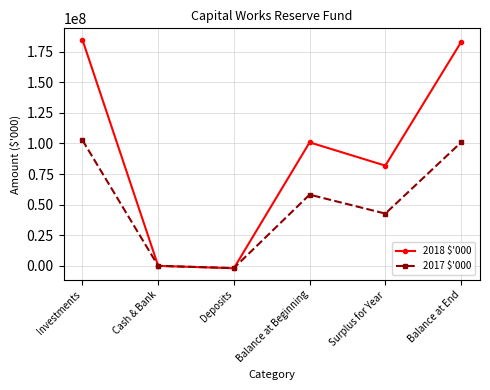

List the series in order of their overall mean, lowest first.

2017 $'000, 2018 $'000